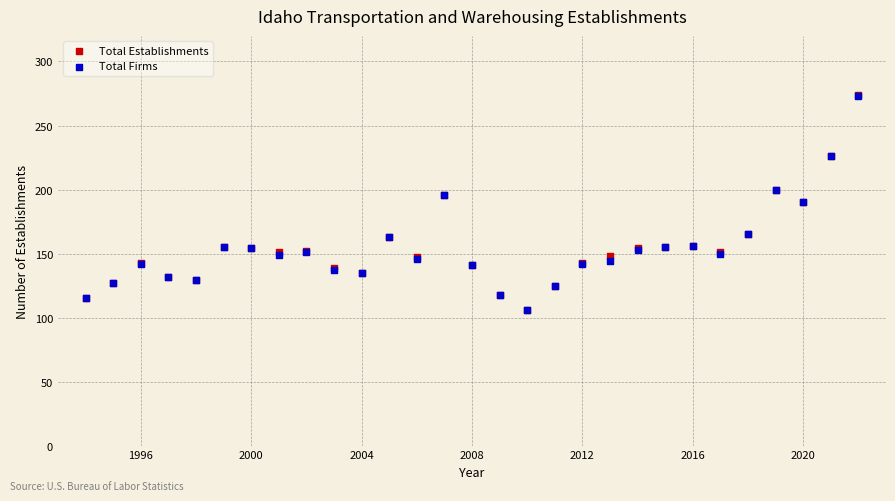

What are all the series names shown in the legend?

Total Establishments, Total Firms